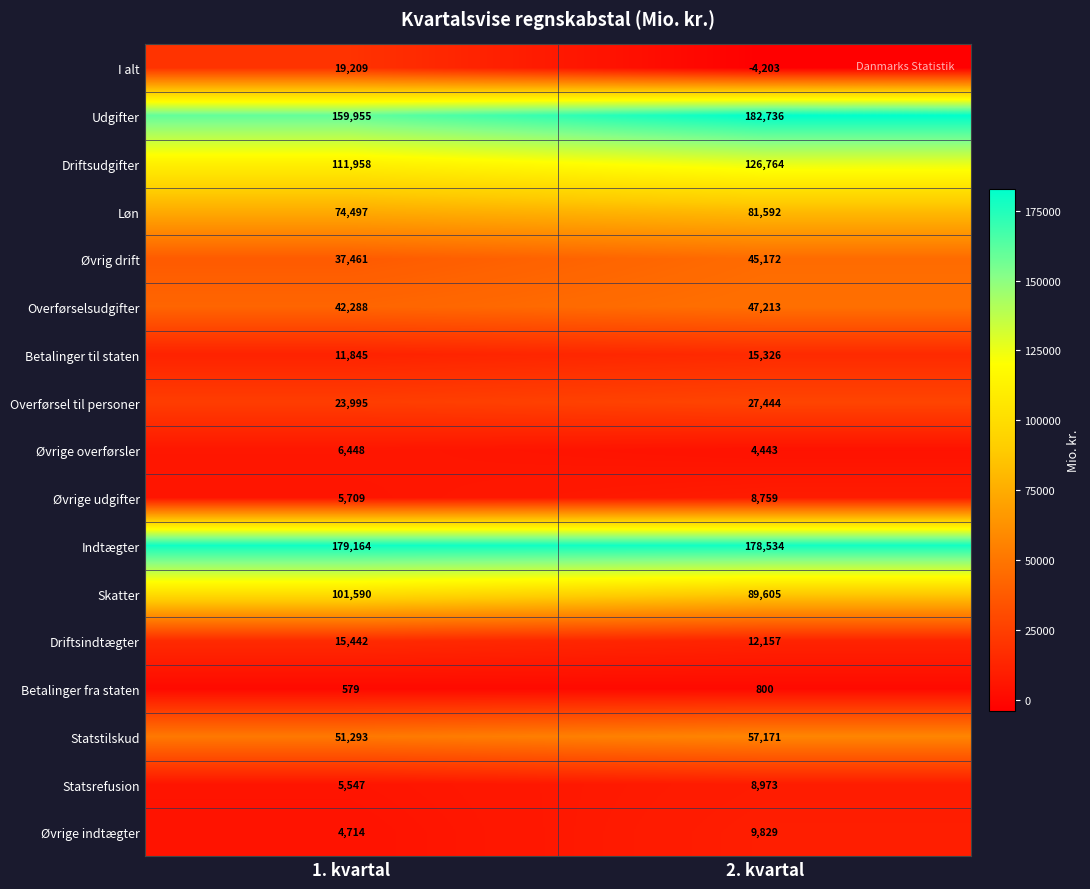

How many distinct data groups are displayed?

17